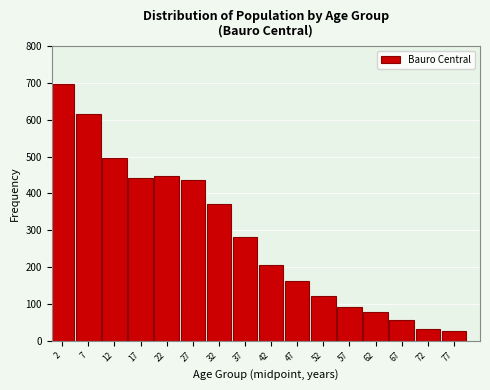

Reading right to left, list all the values displayed in this chart.

27	32	57	78	92	122	163	206	281	371	436	447	442	496	616	696